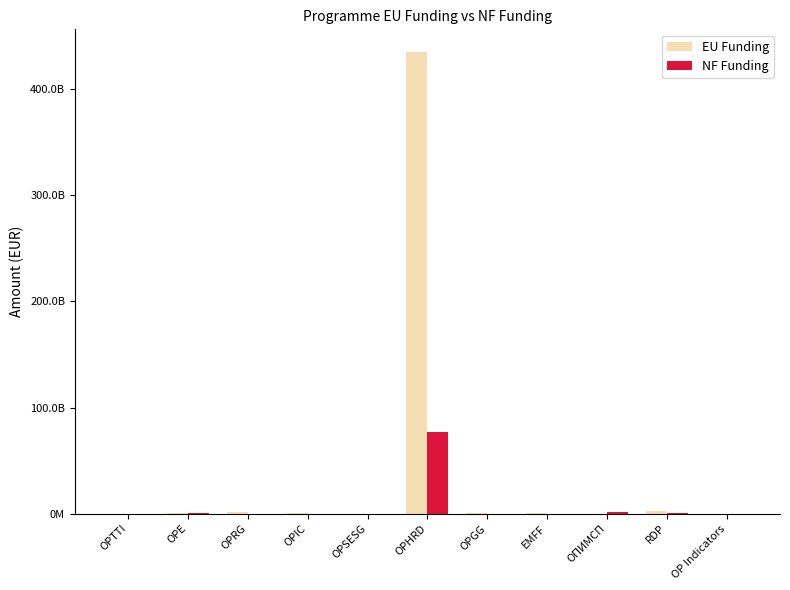

At how many categories does at least one series exceed 125527283897?

1